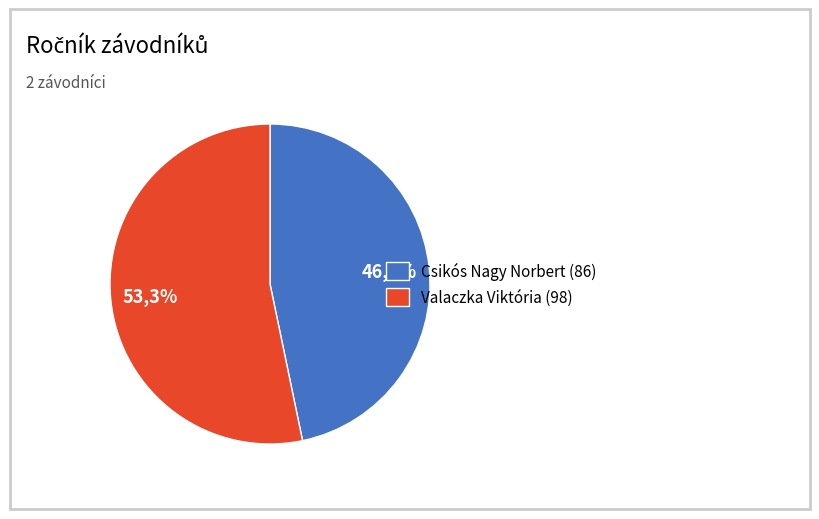

Rank the categories by value from lowest to highest.

Csikós Nagy Norbert, Valaczka Viktória